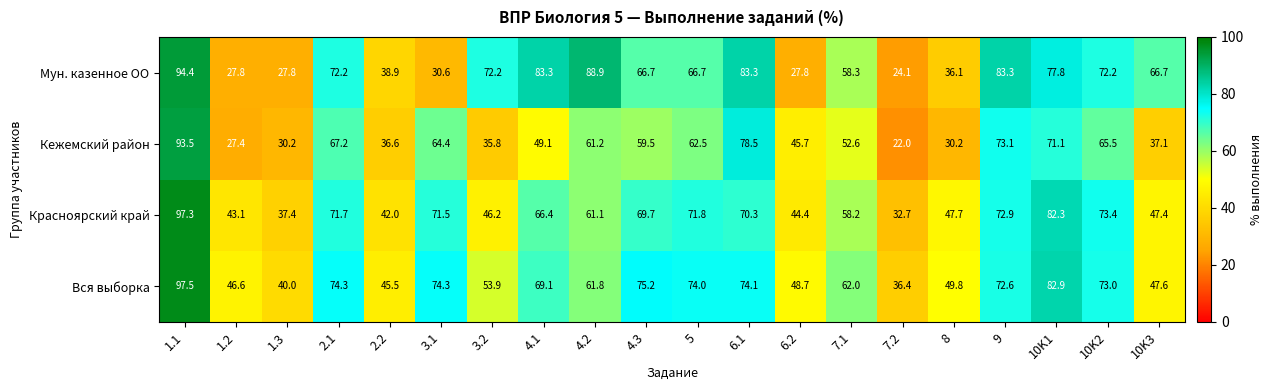

At which label does Красноярский край first exceed 66?

1.1